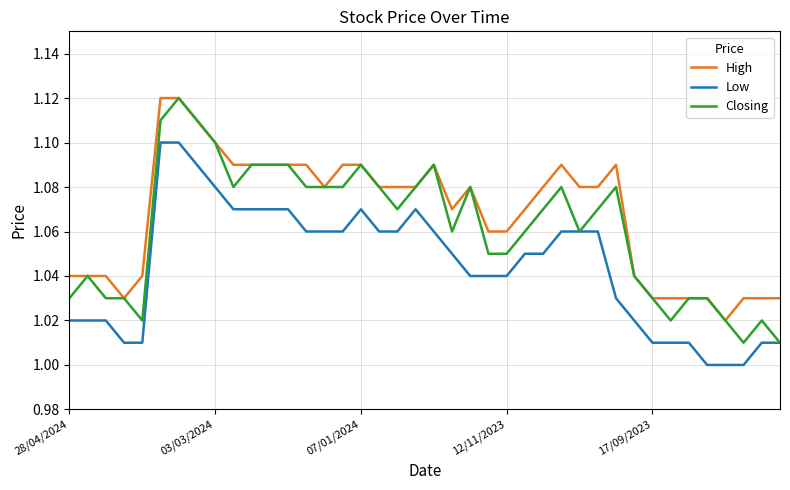

True or false: Low and High intersect in this chart.

False